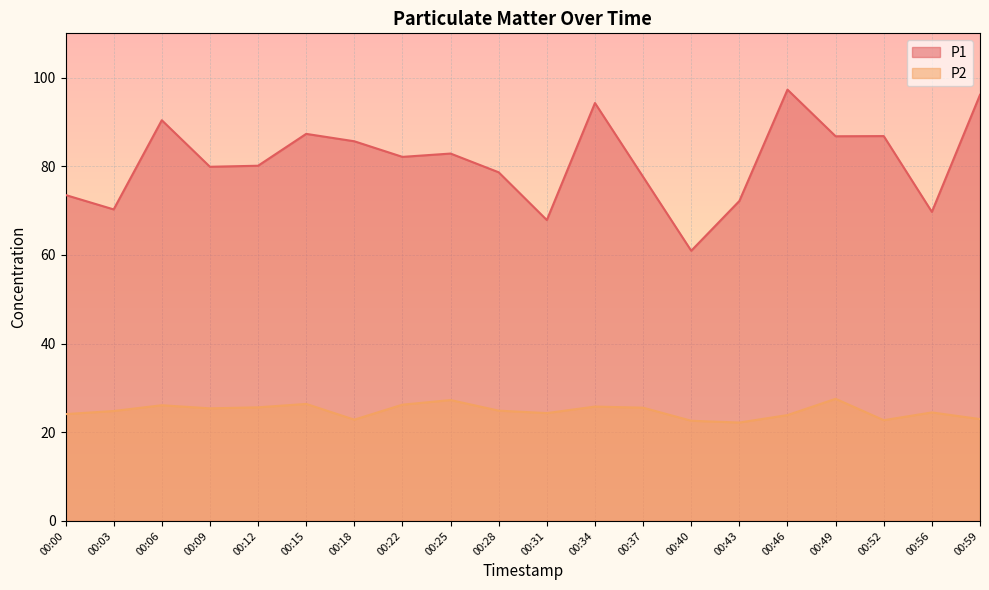

What is the difference between the highest and lowest values at 00:34?

68.5